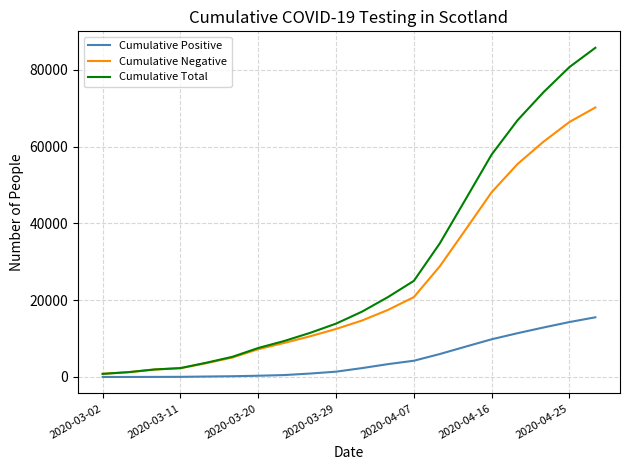

True or false: Cumulative Positive and Cumulative Total cross at least once.

False